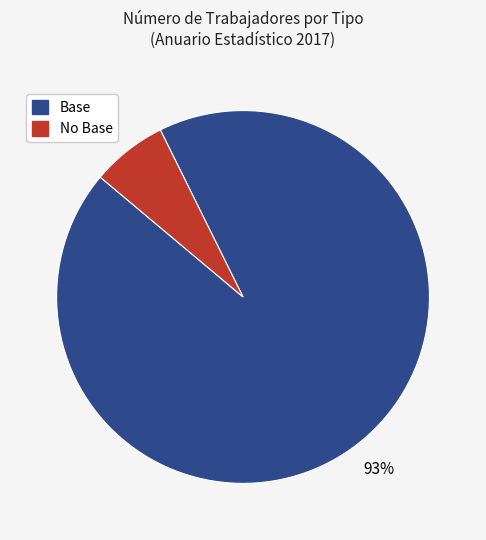

Is there any slice that represents more than half of the pie?

Yes